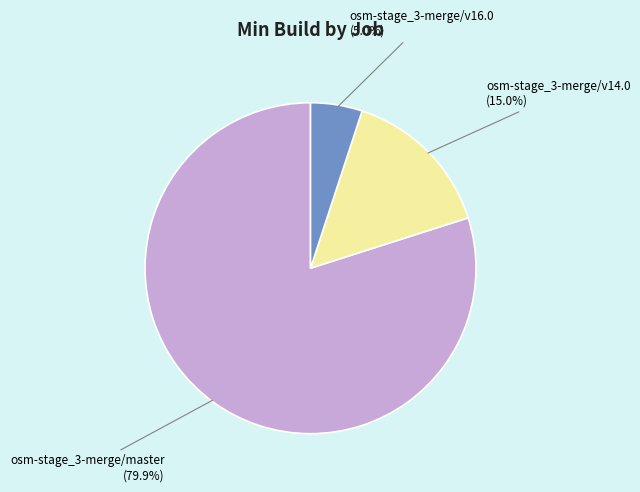

Which slice is the largest?

osm-stage_3-merge/master